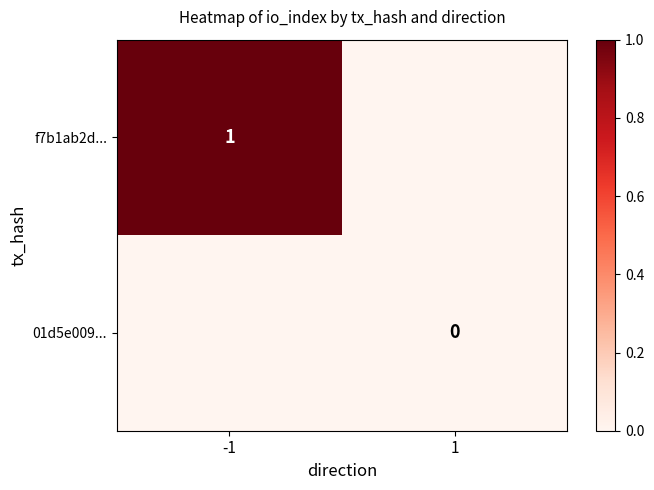

Is the value of 01d5e009... at 1 greater than the value of f7b1ab2d... at -1?

No